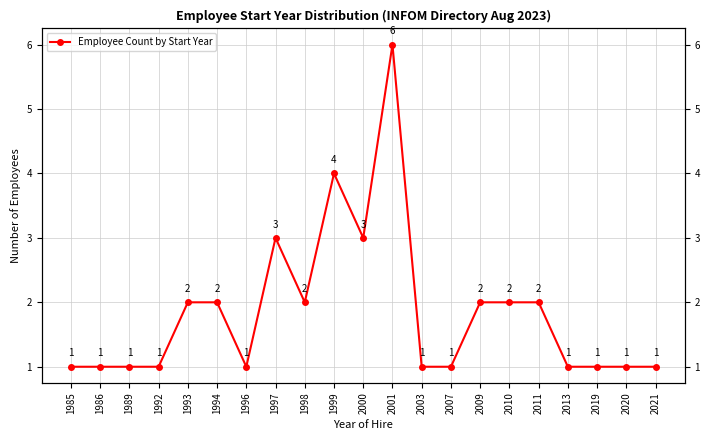

What is the value of the 19th point from the left?

1